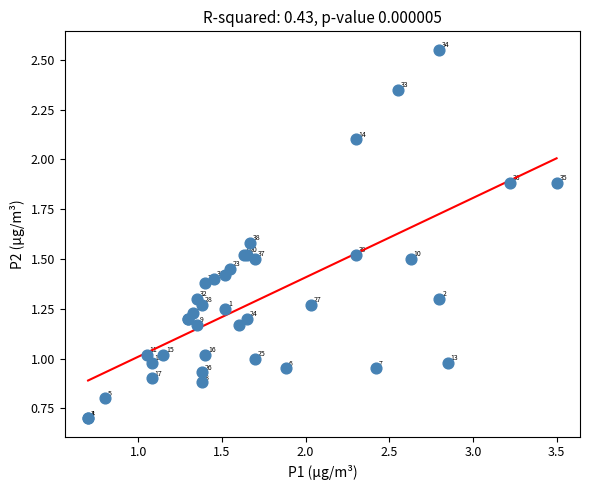

What Y value in the scatter plot is closest to 1?

1.0